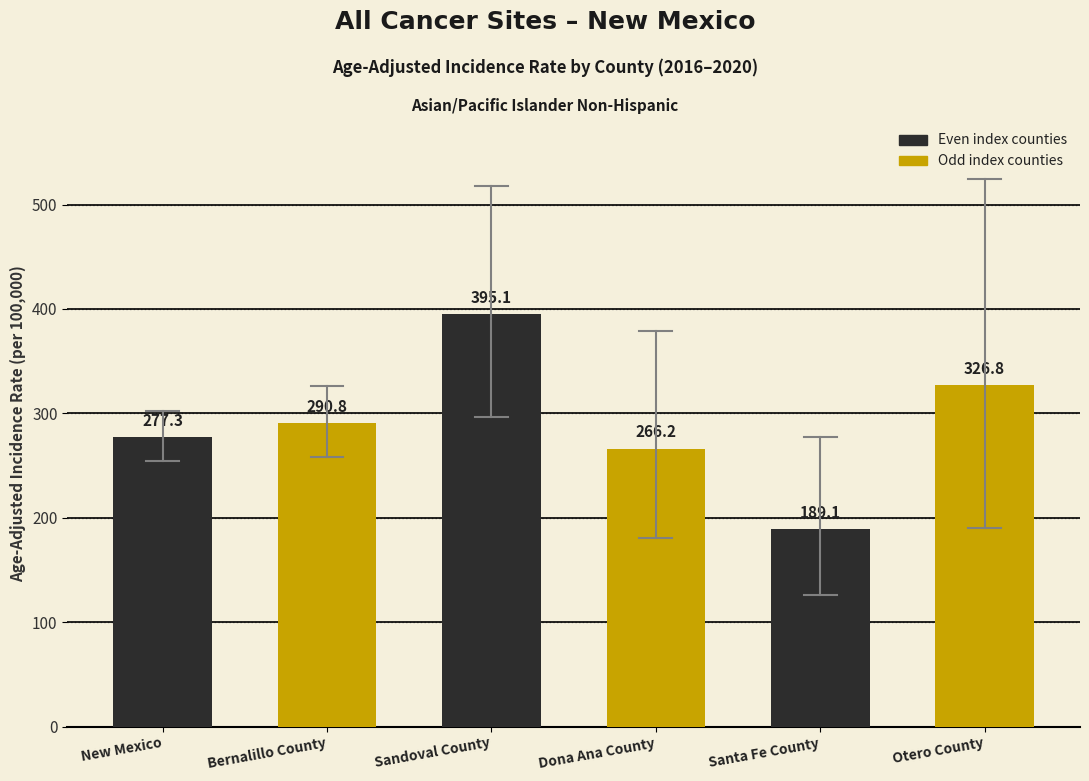

The value at Sandoval County is 523.1. True or false?

False